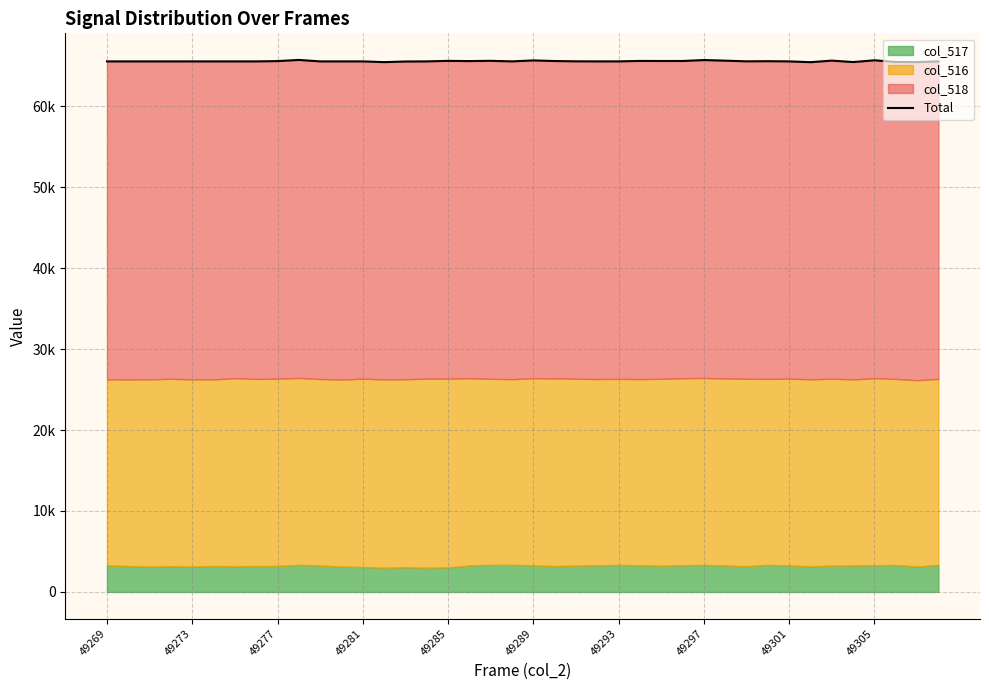

The chart shows a value of 109175 at 49281. True or false?

False